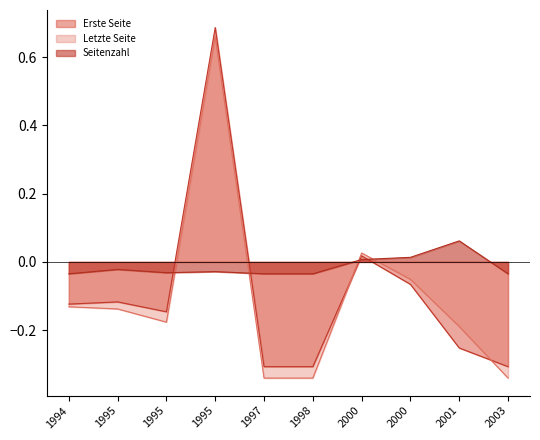

Reading left to right, extract all data points from this chart.

Erste Seite: -0.1	-0.1	-0.1	0.7	-0.3	-0.3	0.0	-0.1	-0.3	-0.3
Letzte Seite: -0.1	-0.1	-0.2	0.7	-0.3	-0.3	0.0	-0.1	-0.2	-0.3
Seitenzahl: -0.0	-0.0	-0.0	-0.0	-0.0	-0.0	0.0	0.0	0.1	-0.0